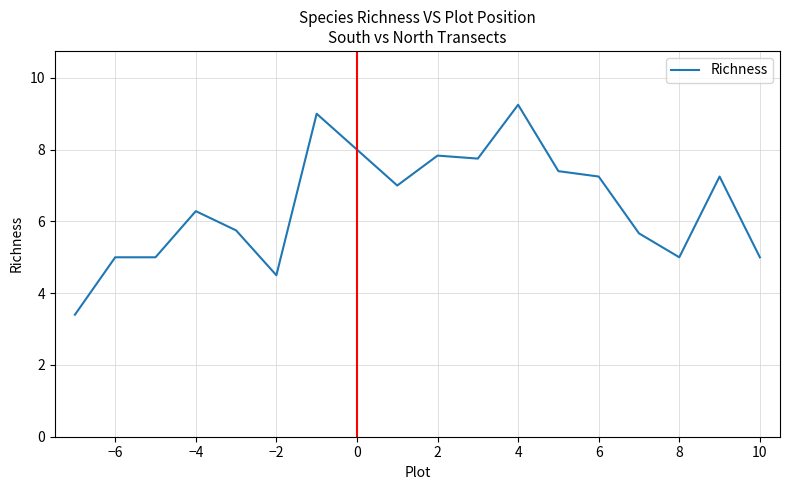

What is the minimum value shown in the chart?

3.4